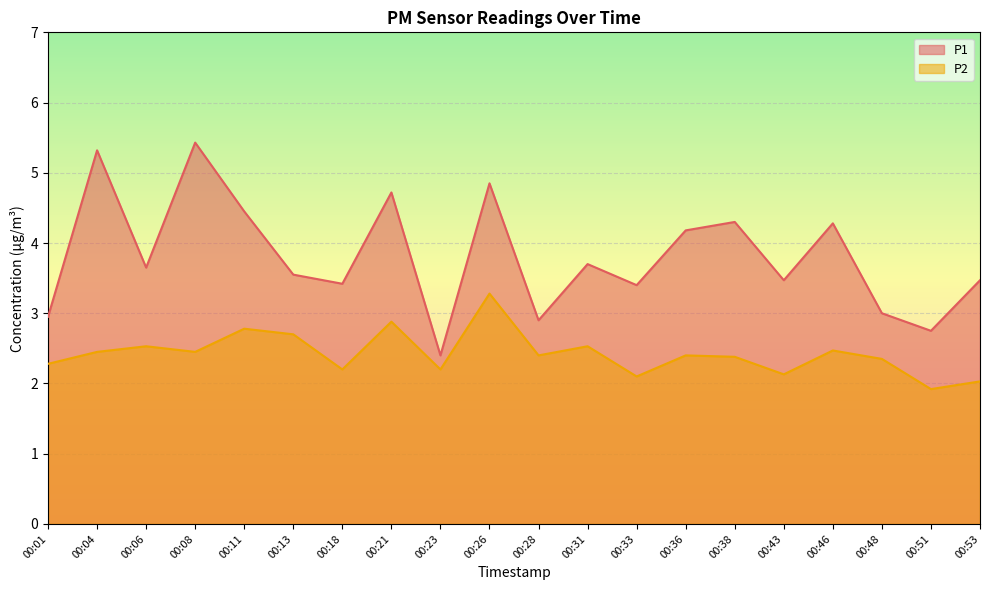

Rank the series at 00:08 from lowest to highest value.

P2, P1